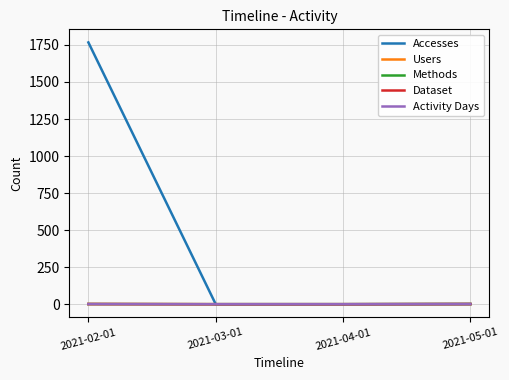

Rank the series by their maximum value, from highest to lowest.

Accesses, Users, Methods, Dataset, Activity Days